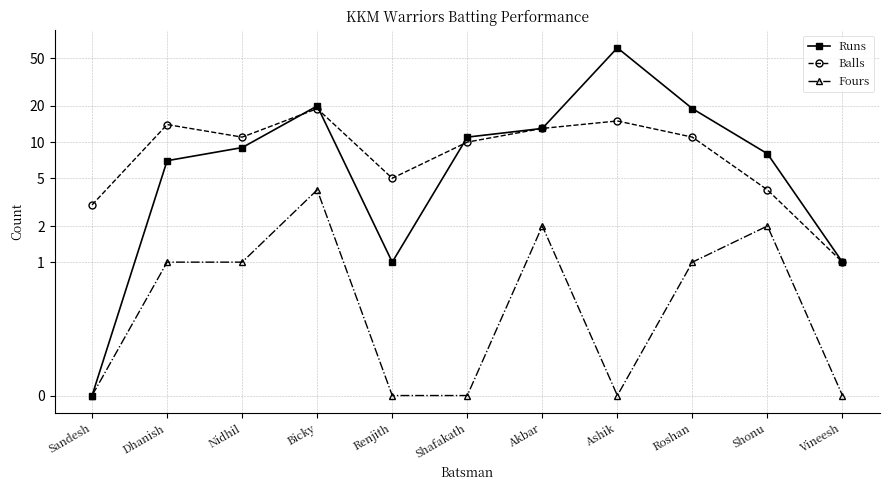

True or false: Balls has a value of 5 at Renjith.

True